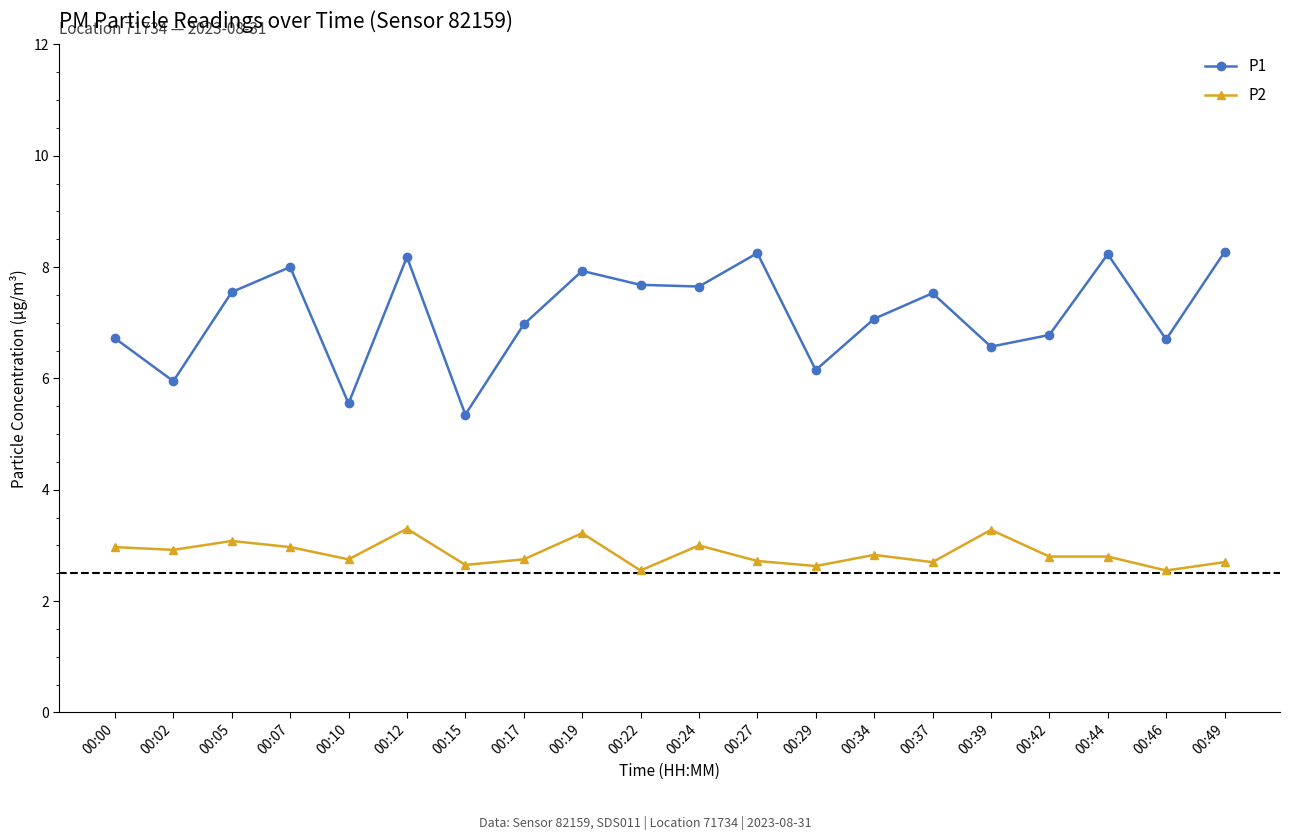

What is the spread (max minus min) of values at 00:17?

4.2